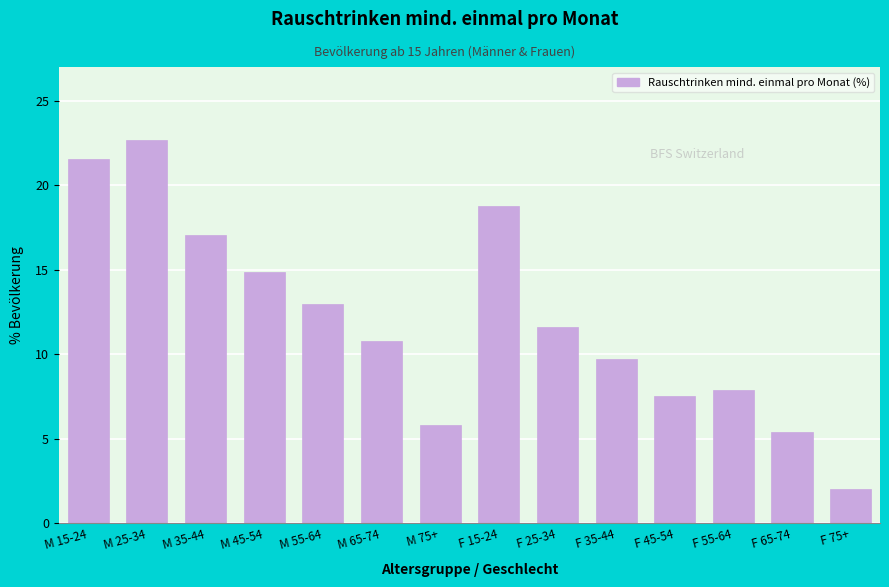

Reading left to right, extract all data points from this chart.

21.5	22.7	17.1	14.9	13.0	10.8	5.8	18.8	11.6	9.7	7.5	7.9	5.4	2.0